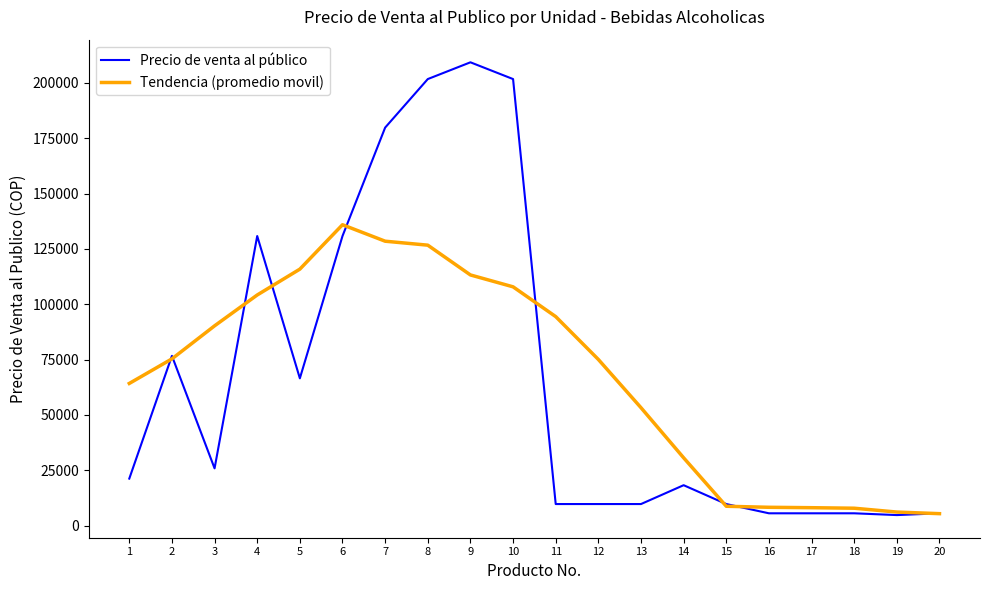

The value of Tendencia (promedio movil) at 13 is 29568.0. True or false?

False